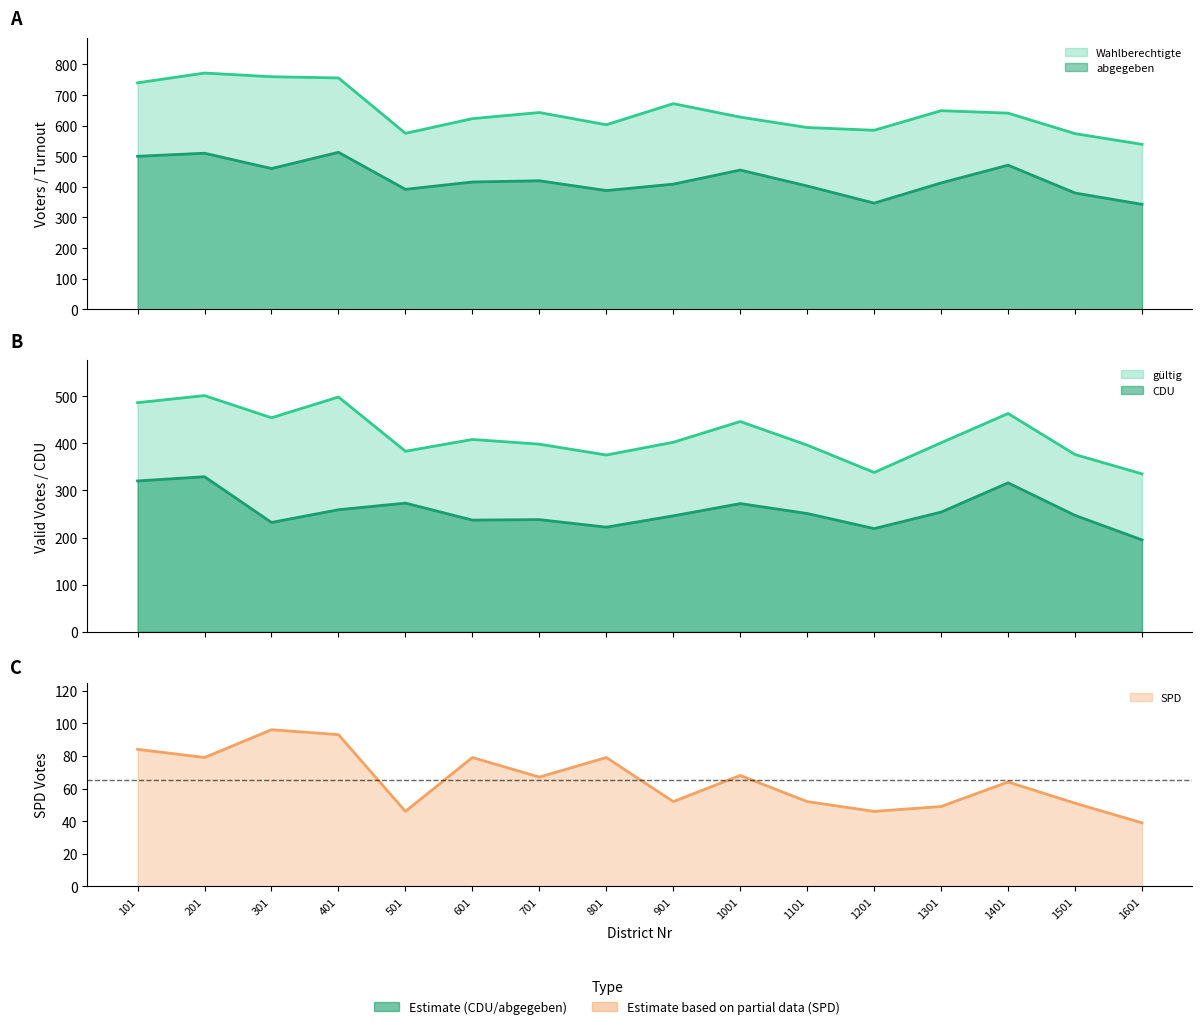

At how many categories does at least one series exceed 340?

16